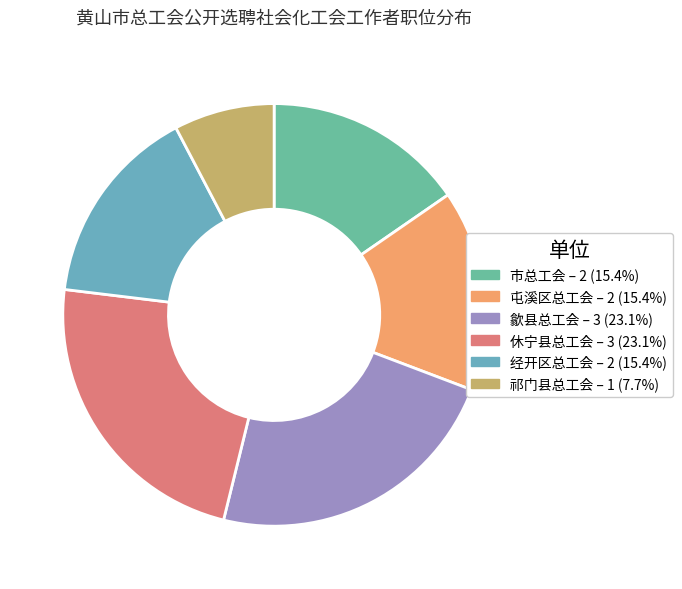

To the nearest percent, what percentage of the pie is 市总工会?

15%